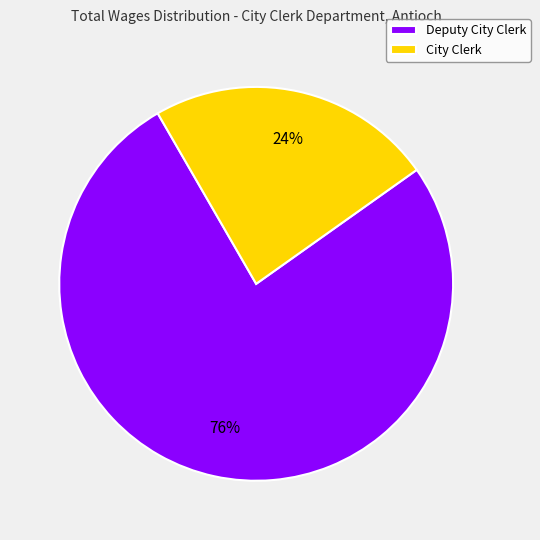

Which slice represents more than half of the pie?

Deputy City Clerk